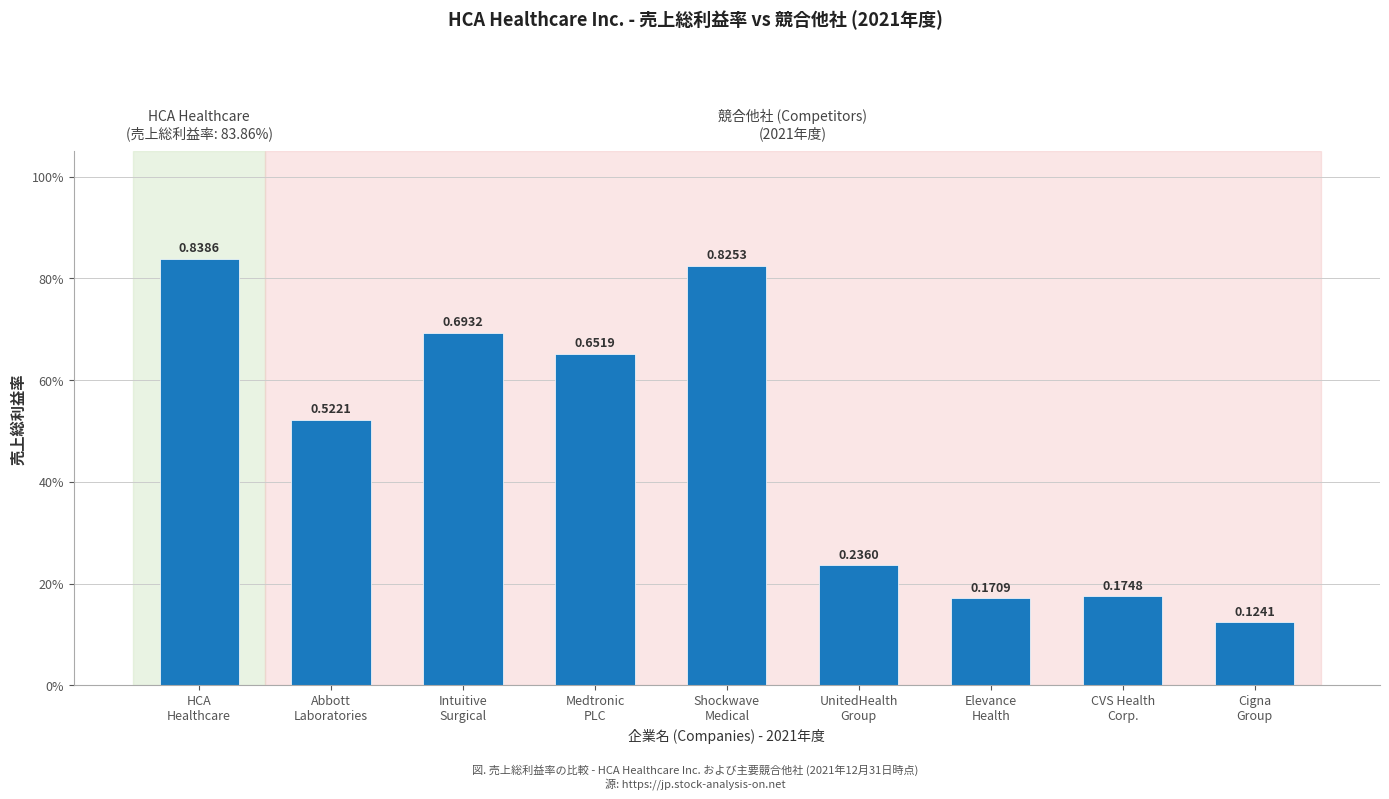

Does the chart contain any negative values?

No